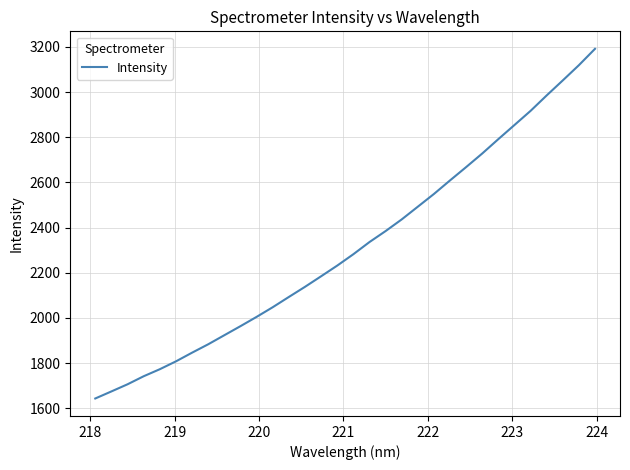

Does the chart display data point markers on the line(s)?

No